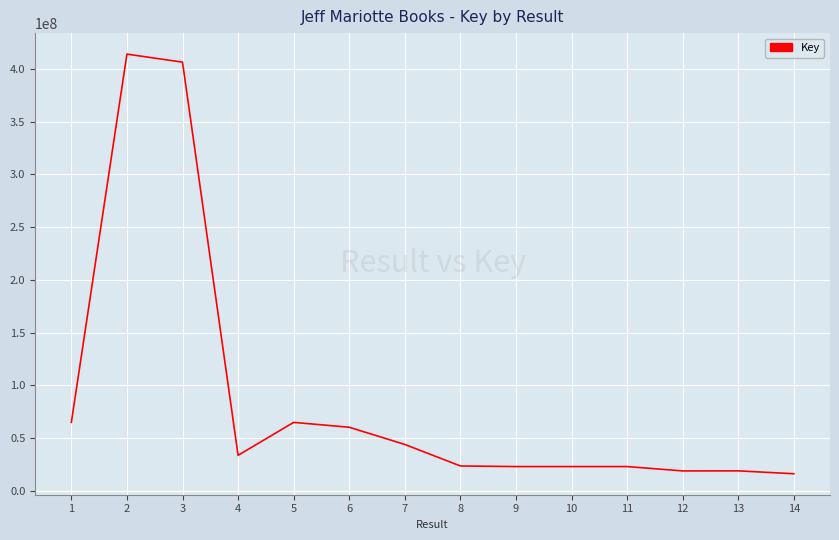

At which label does the data first exceed 33782286?

1